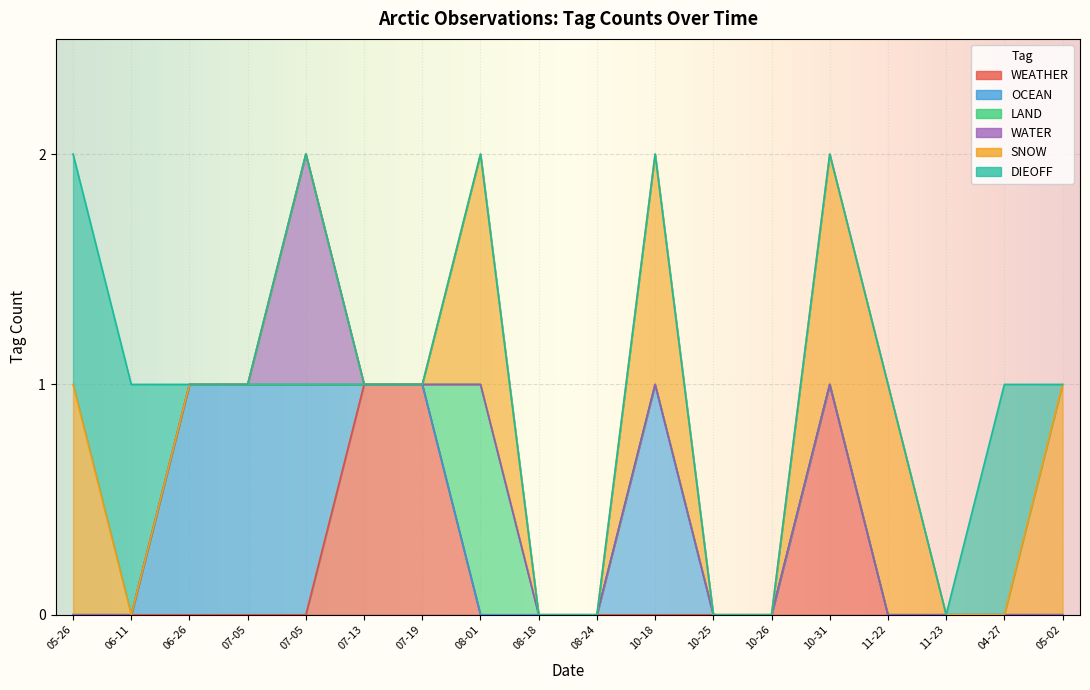

What is the difference between the maximum and minimum values in the WATER series?

1